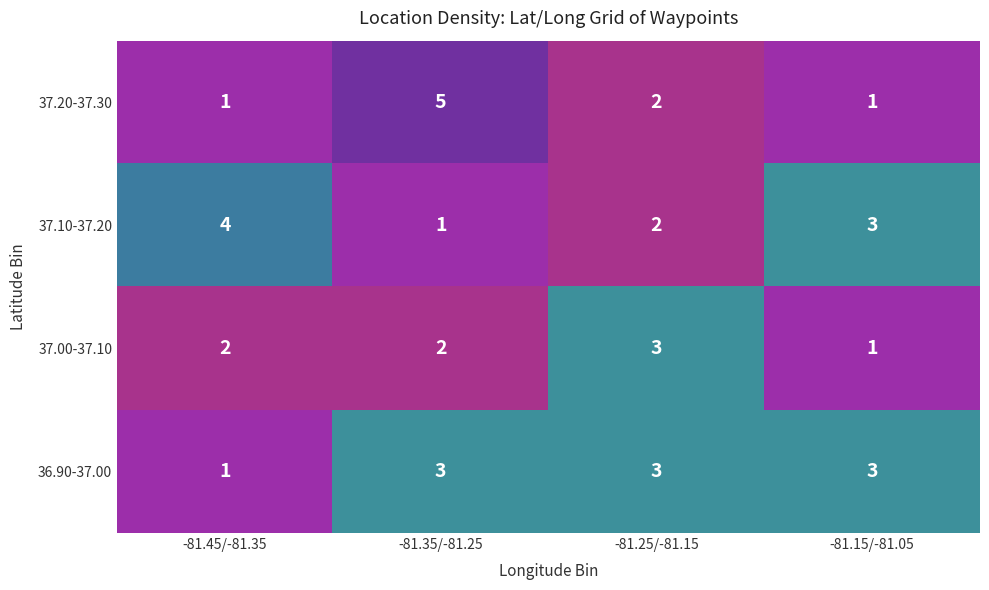

What is the total value across all series at -81.15/-81.05?

8